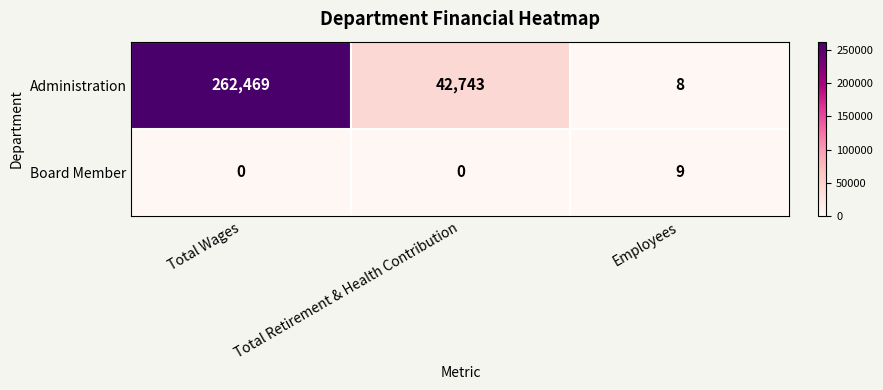

Reading right to left, what are all the values shown in this chart?

Administration: 8	42743	262469
Board Member: 9	0	0